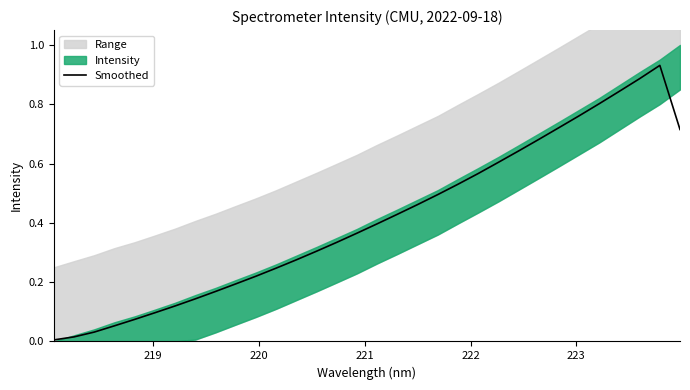

What is the difference between the maximum and minimum values?

0.9